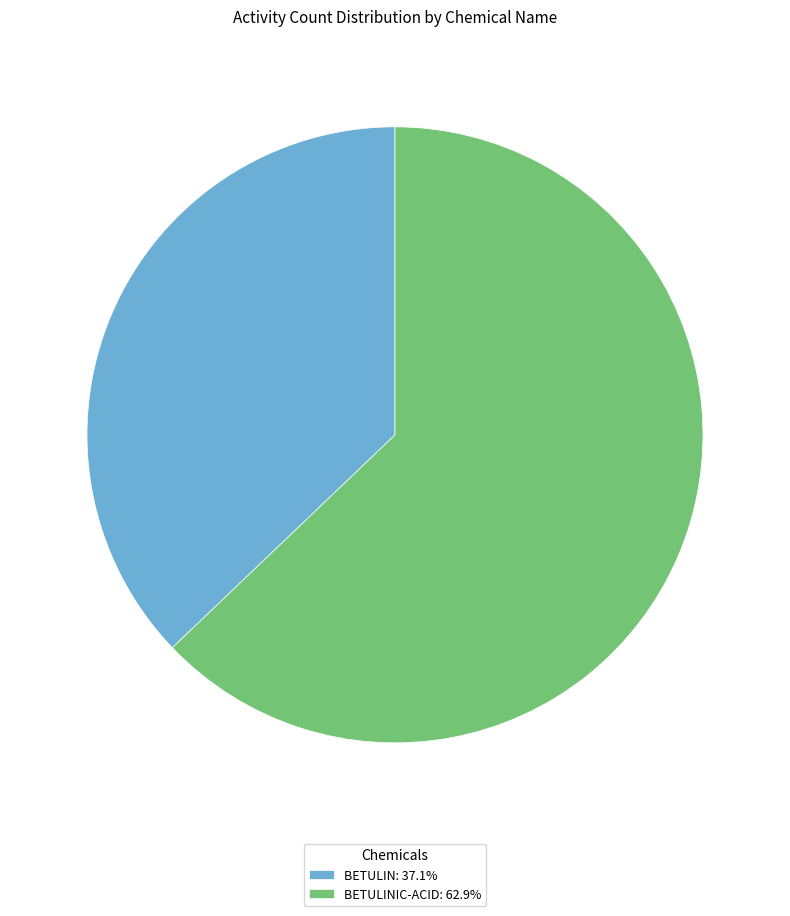

What is the ratio of the value at BETULIN: 37.1% to the value at BETULINIC-ACID: 62.9%?

0.6